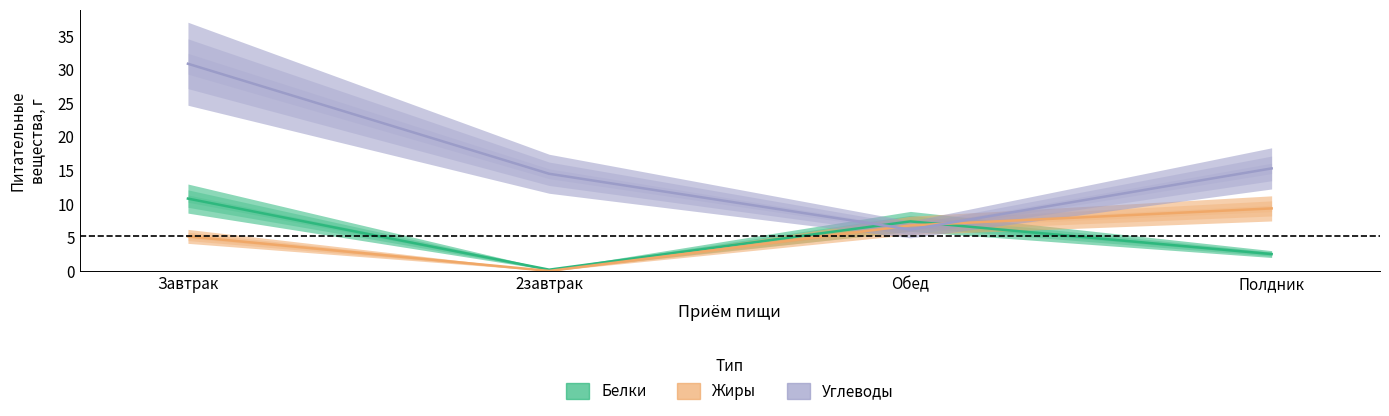

Reading left to right, list all the values displayed in this chart.

Белки: 10.8	0.2	7.4	2.6
Жиры: 5.2	0.1	6.8	9.3
Углеводы: 30.9	14.5	6.2	15.3